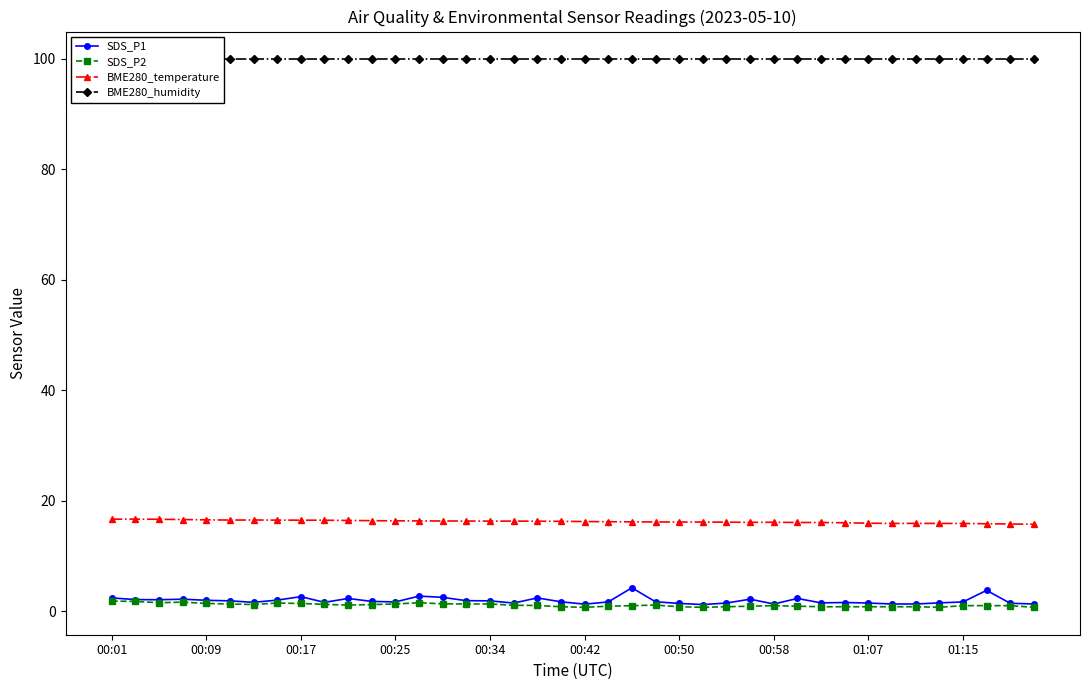

Which series has the largest total across all categories?

BME280_humidity